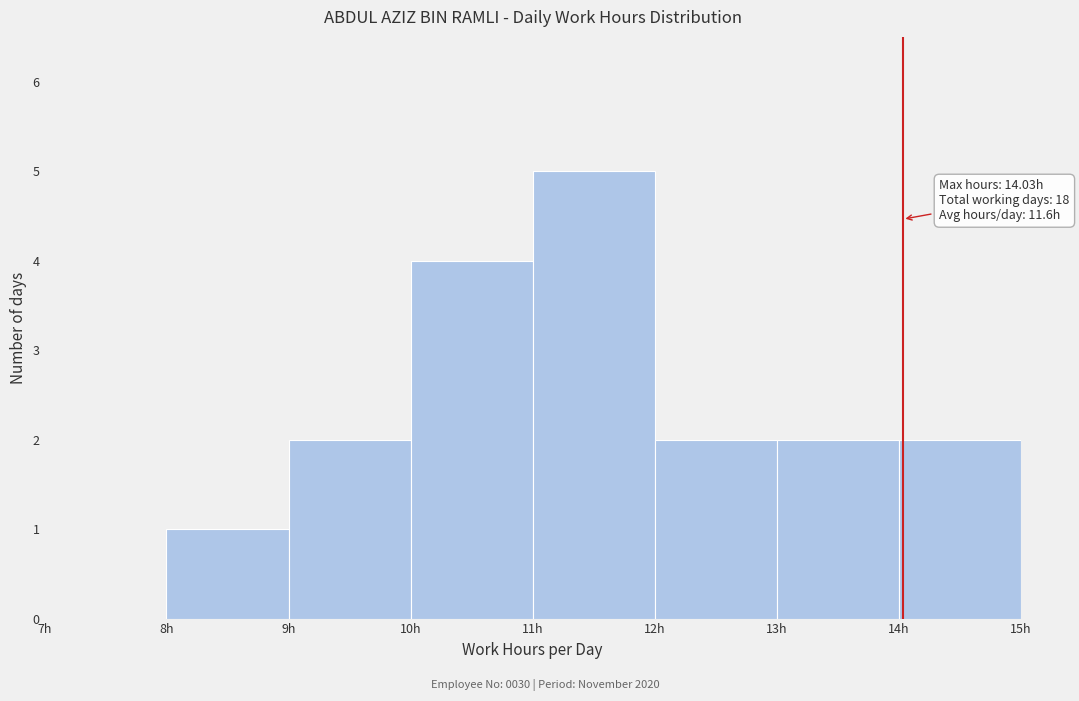

Over which range of the x-axis is the bar tallest?

11 to 12